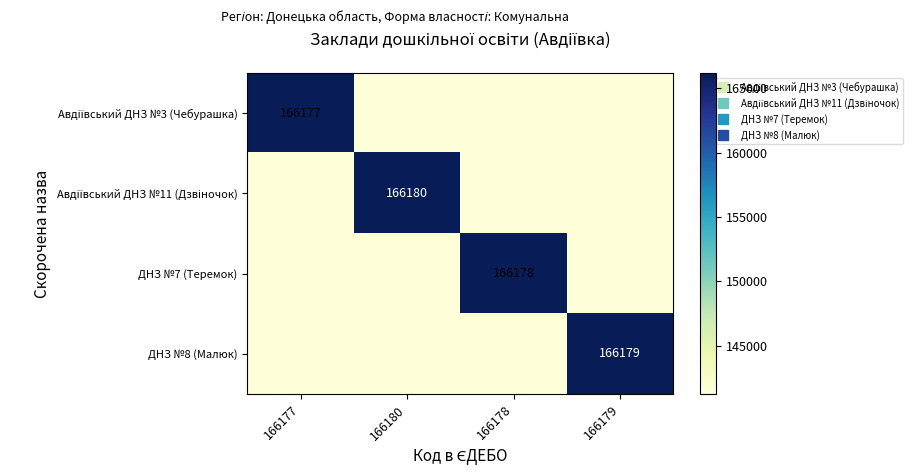

Which series has the widest spread of values?

Авдіївський ДНЗ №11 (Дзвіночок)